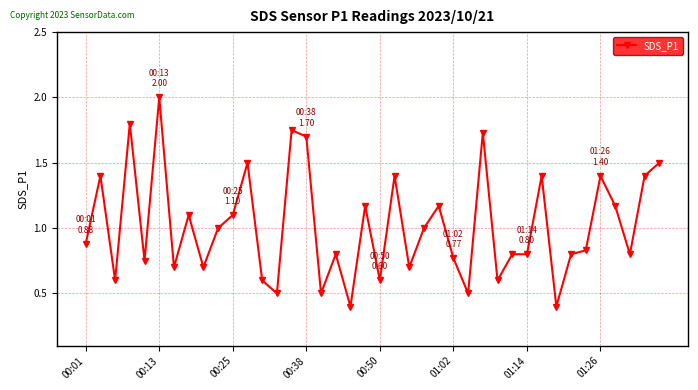

What is the smallest value displayed?

0.4